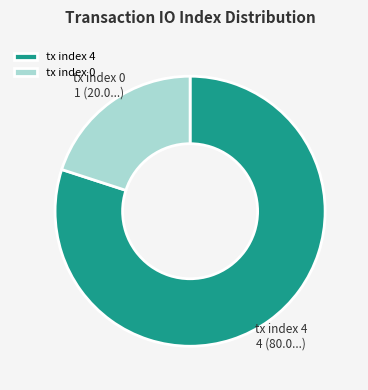

Rank the categories by value from highest to lowest.

tx index 4, tx index 0